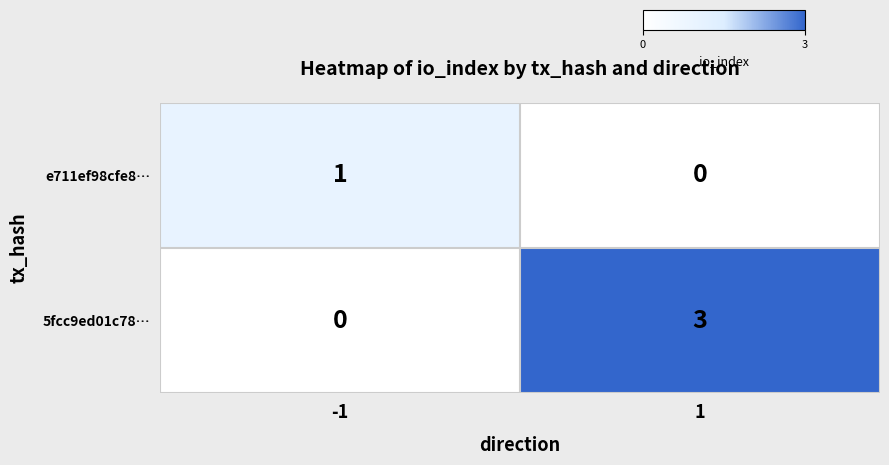

Which series changed the most between -1 and 1?

5fcc9ed01c78…